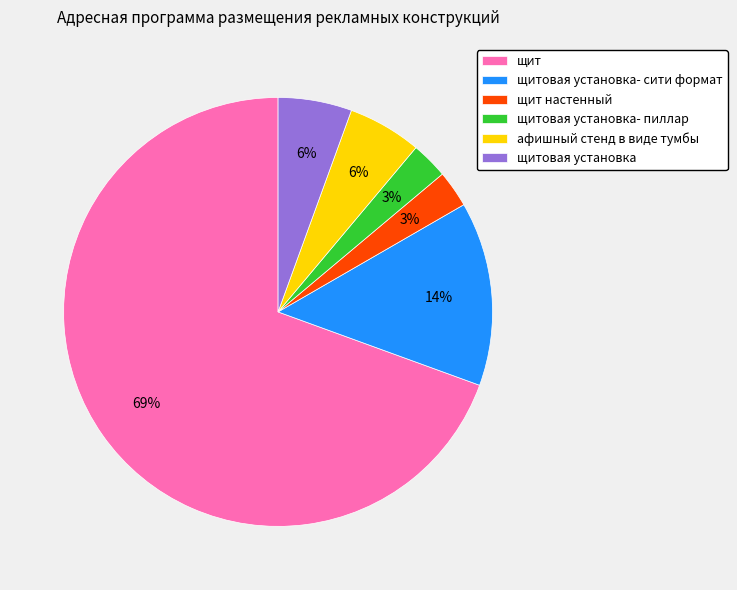

Do щит and щитовая установка- пиллар together represent more than half of the pie?

Yes